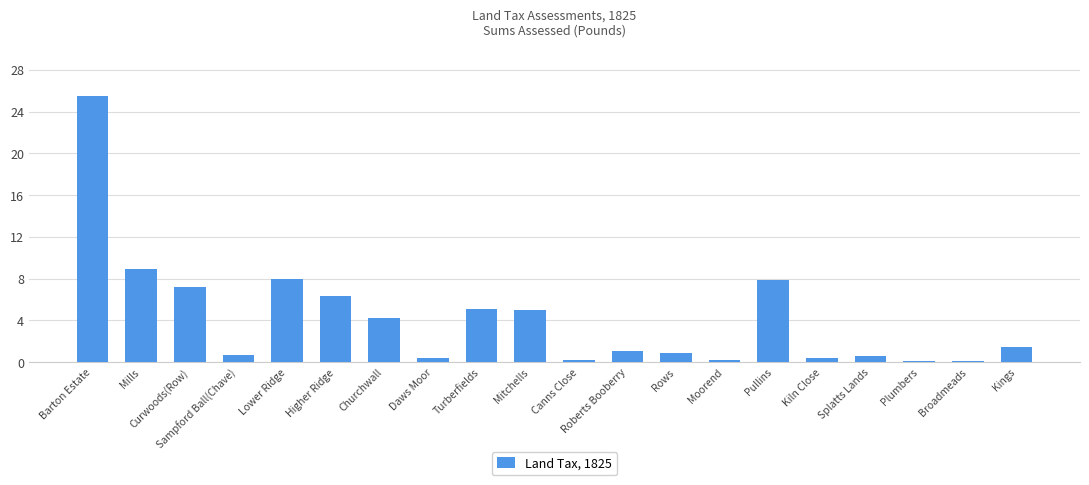

What is the change in value from Turberfields to Roberts Booberry?

-4.0